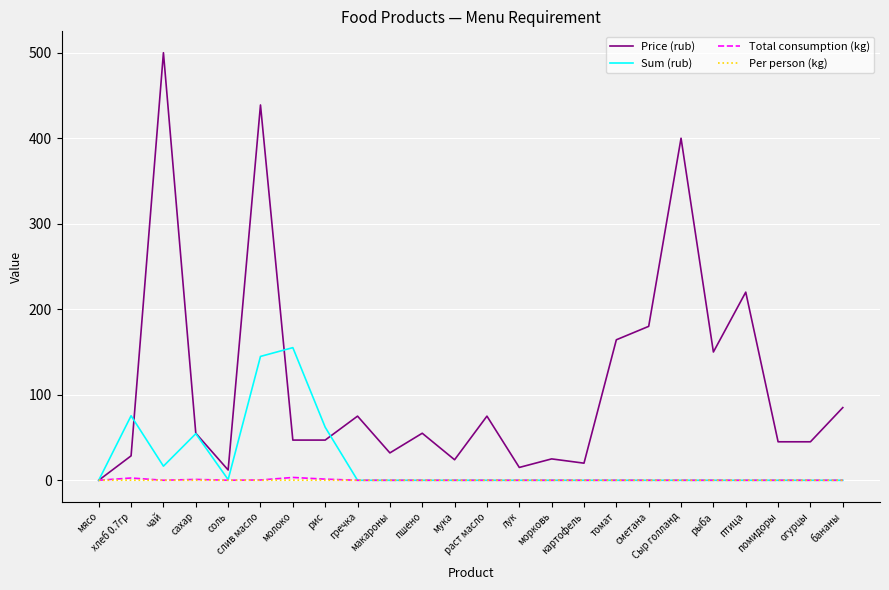

Between слив масло and лук, which series saw the biggest shift?

Price (rub)